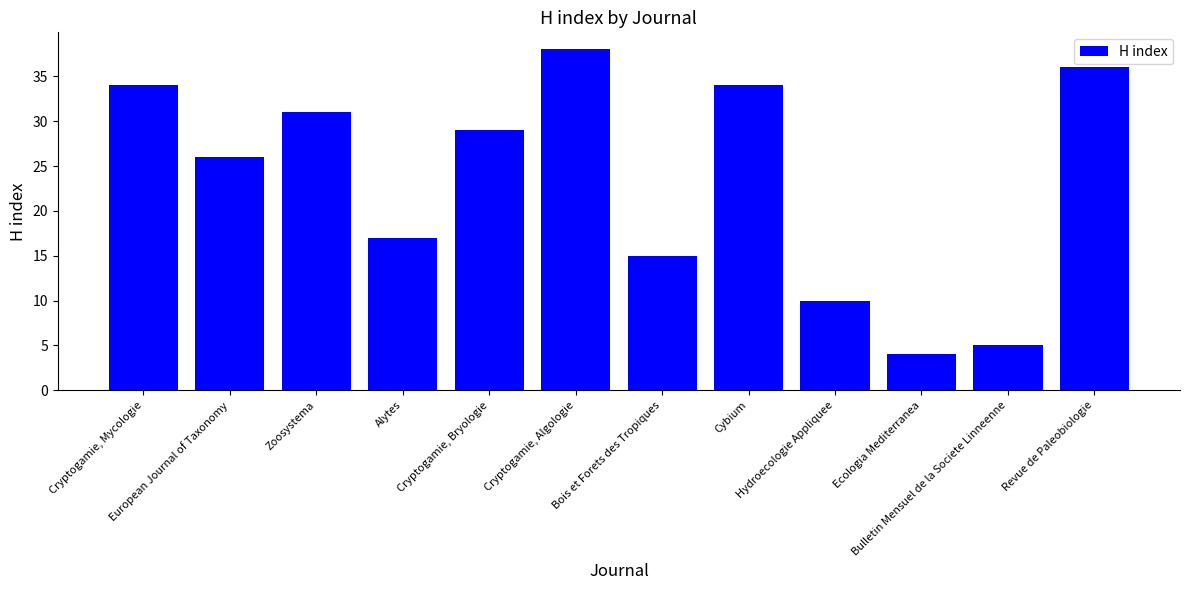

What position from the right is Cryptogamie, Mycologie?

12